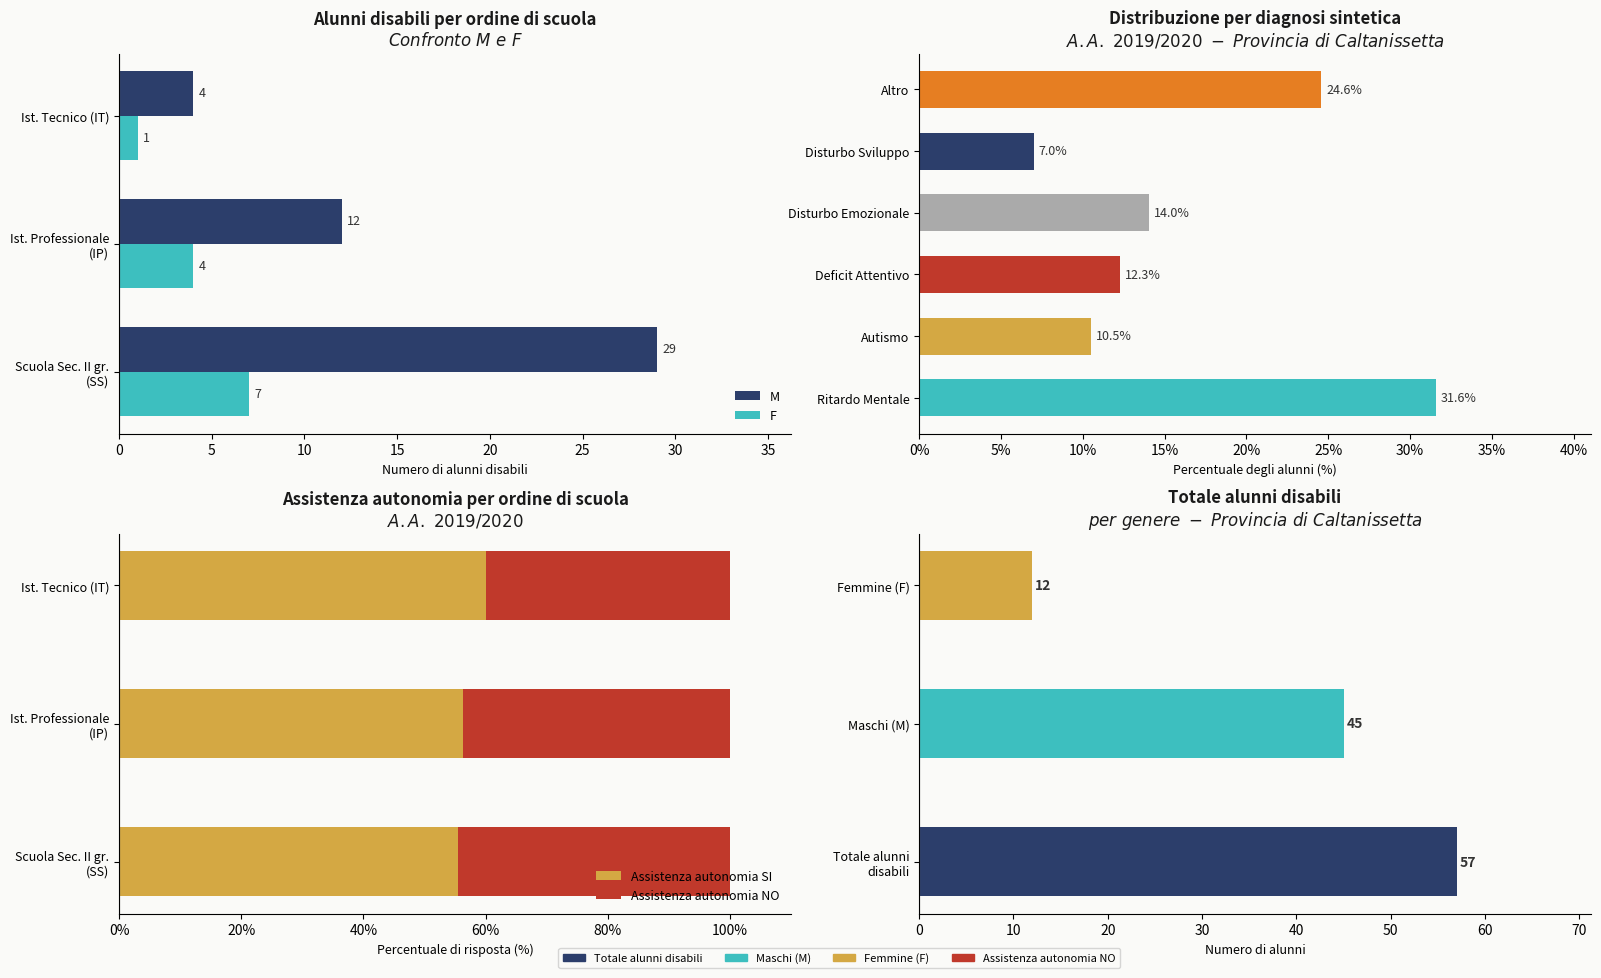

Is it true that Assistenza autonomia NO equals 64.8 at Ist. Tecnico (IT)?

False